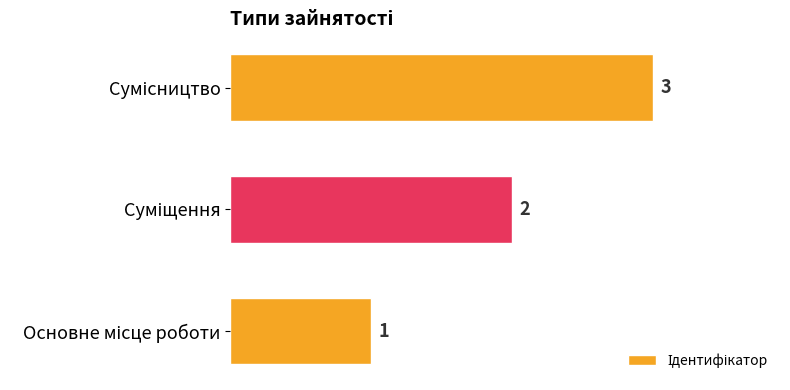

How many values are between 1 and 3?

3